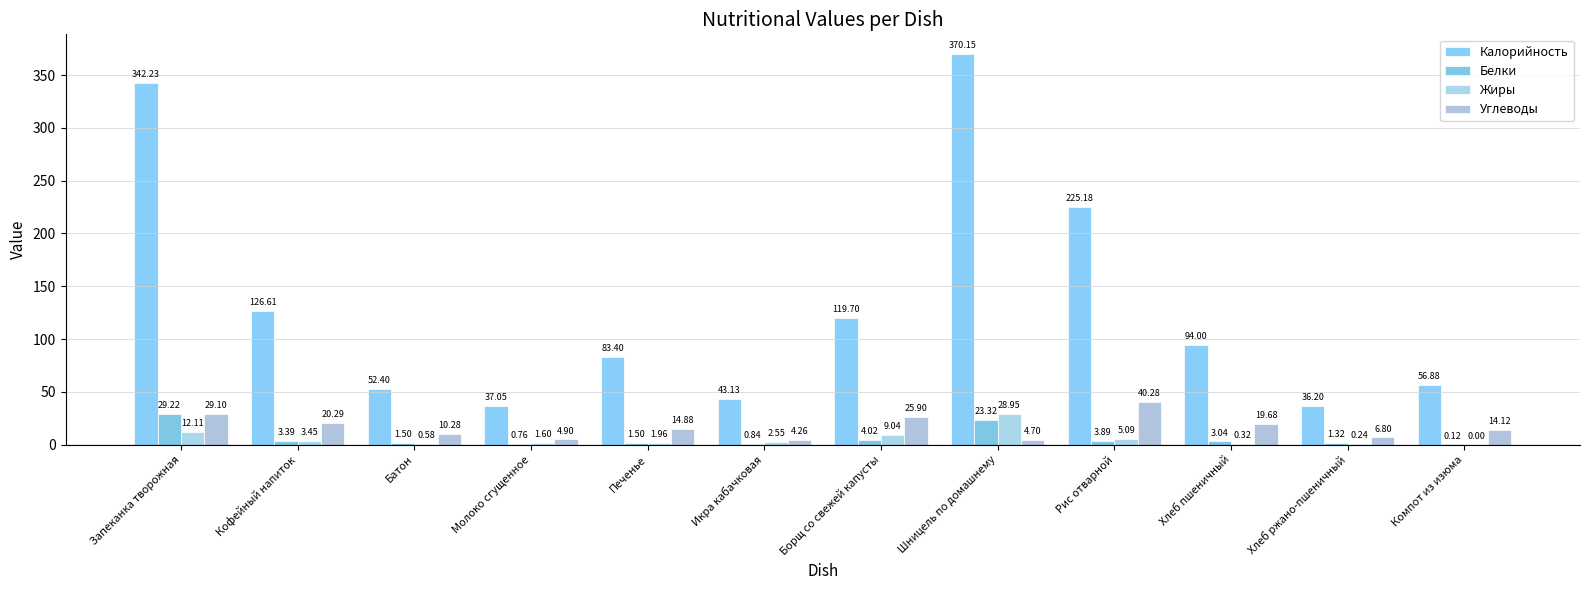

List the labels in order of Белки value, largest first.

Запеканка творожная, Шницель по домашнему, Борщ со свежей капусты, Рис отварной, Кофейный напиток, Хлеб пшеничный, Батон, Печенье, Хлеб ржано-пшеничный, Икра кабачковая, Молоко сгущенное, Компот из изюма